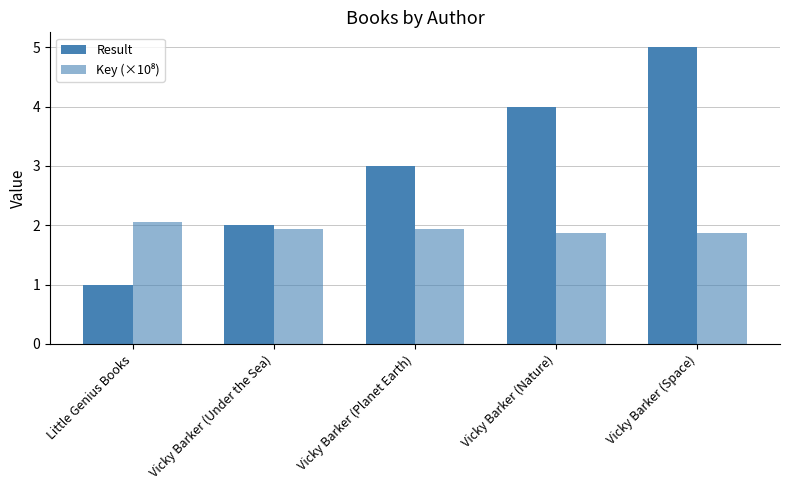

List the labels in order of Result value, smallest first.

Little Genius Books, Vicky Barker (Under the Sea), Vicky Barker (Planet Earth), Vicky Barker (Nature), Vicky Barker (Space)